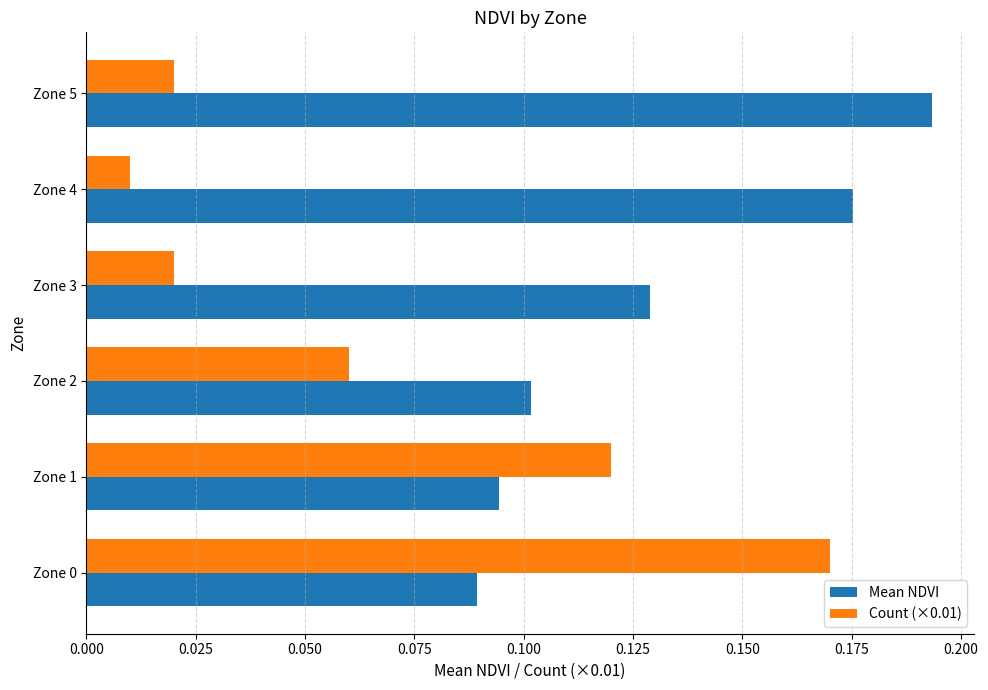

What are all the series names shown in the legend?

Mean NDVI, Count (×0.01)